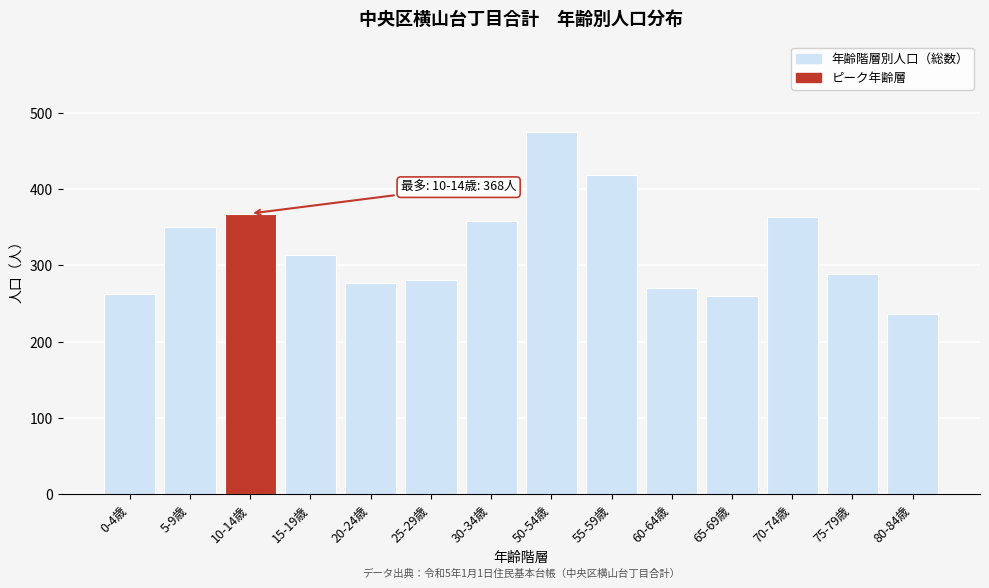

Reading left to right, transcribe all the data shown in this chart.

263	350	368	314	277	281	358	475	418	270	260	364	289	237